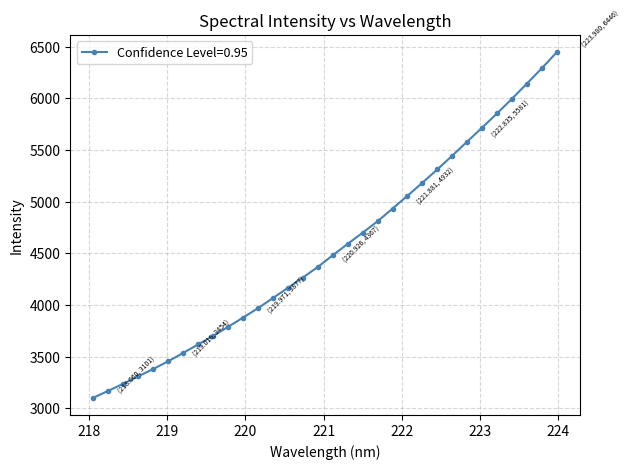

What is the difference between the maximum and minimum values?

3344.7